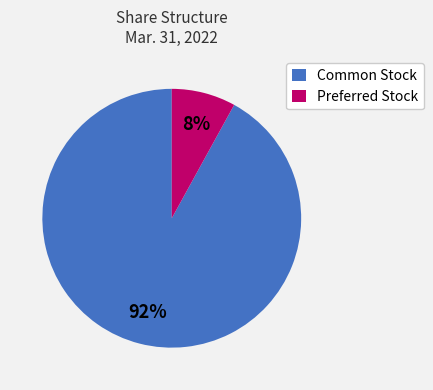

Which slice is the smallest?

Preferred Stock